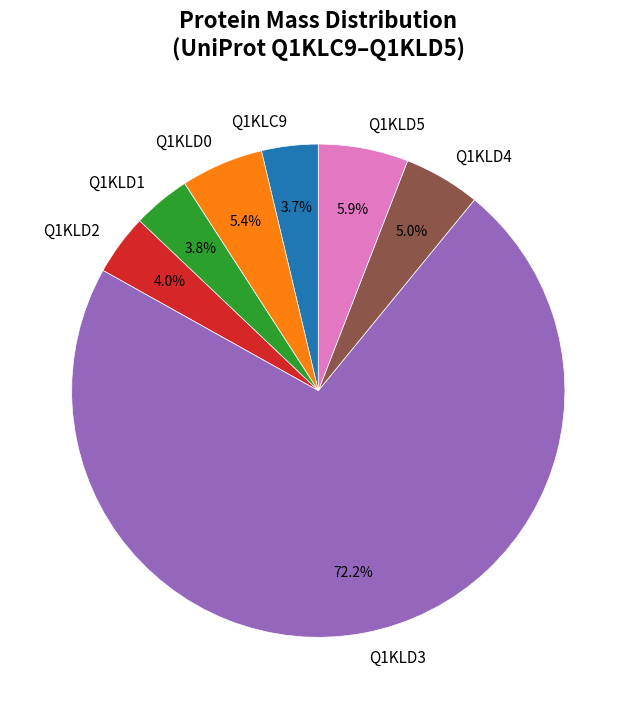

Combined, do Q1KLD1 and Q1KLD3 account for over 50%?

Yes